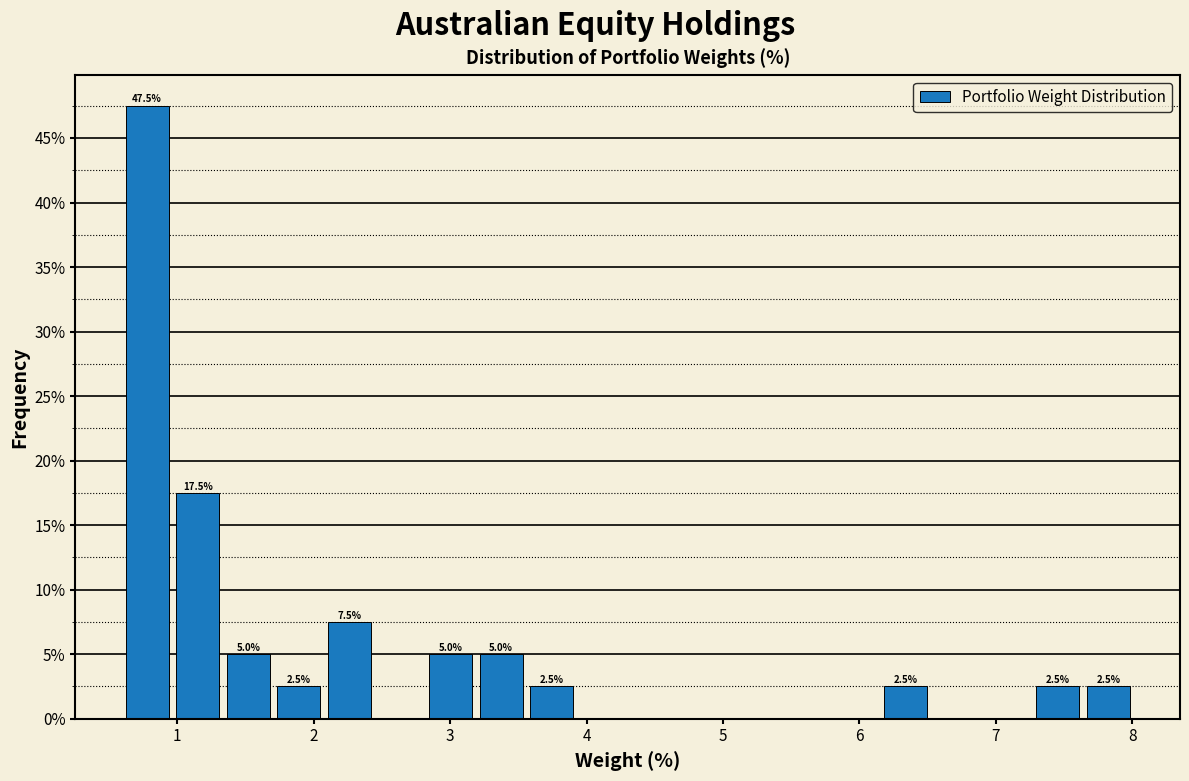

Around what value on the x-axis is the tallest bar? Give the approximate position of its centre, as read against the axis.

0.8